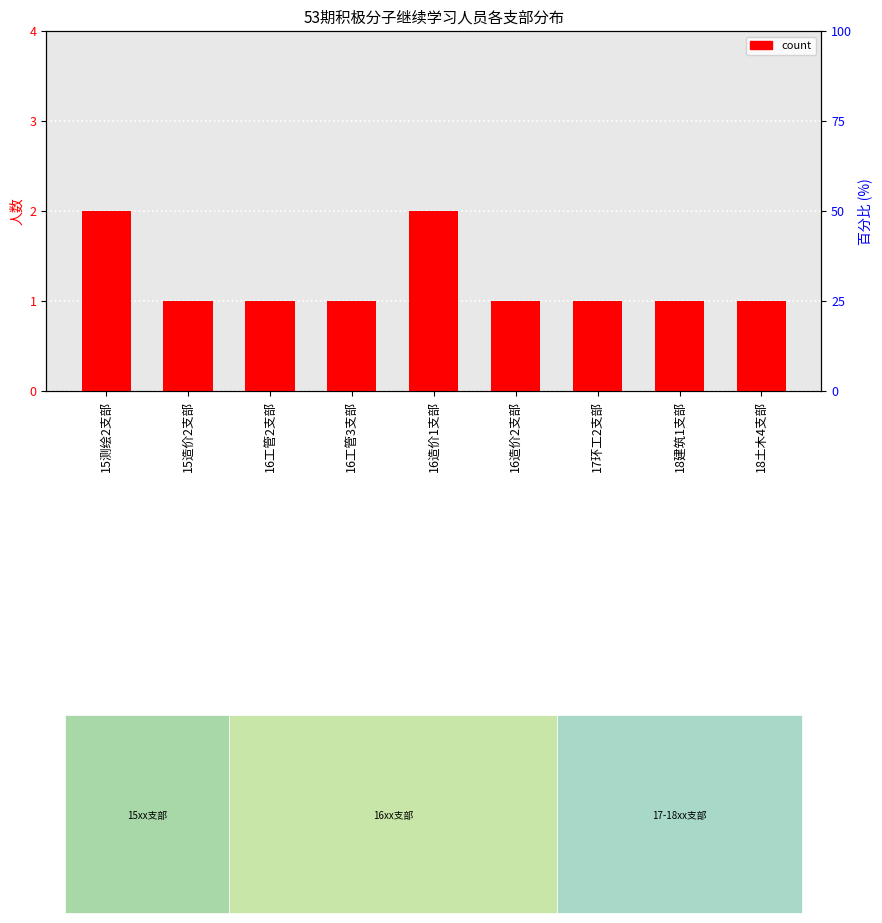

Is it true that the value at 15造价2支部 is 1?

True